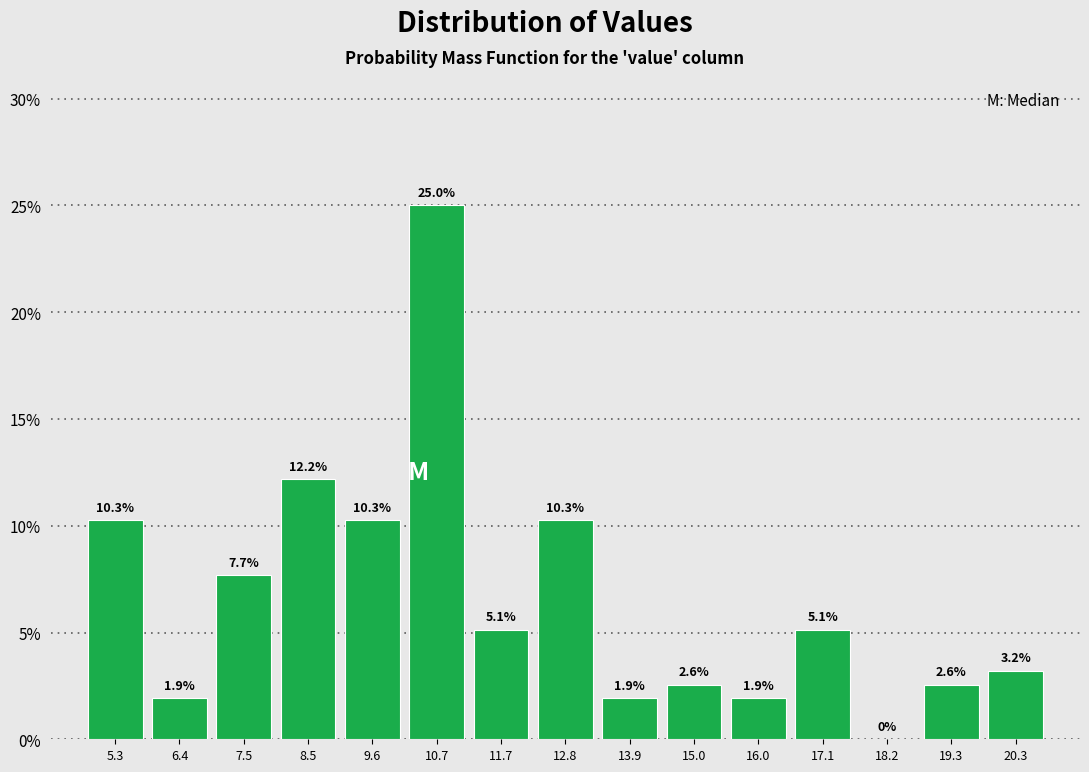

Which range on the x-axis has the tallest bar?

10.2 to 11.2